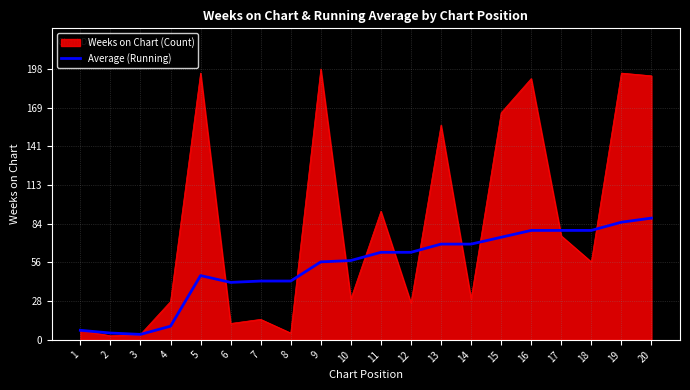

Rank the series at 12 from highest to lowest value.

Average (Running), Weeks on Chart (Count)